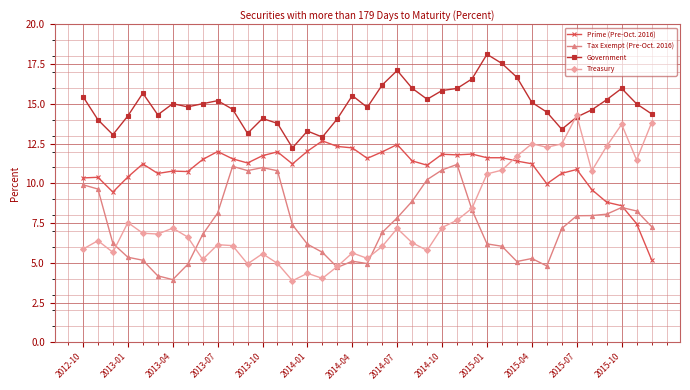

How many distinct data groups are displayed?

4